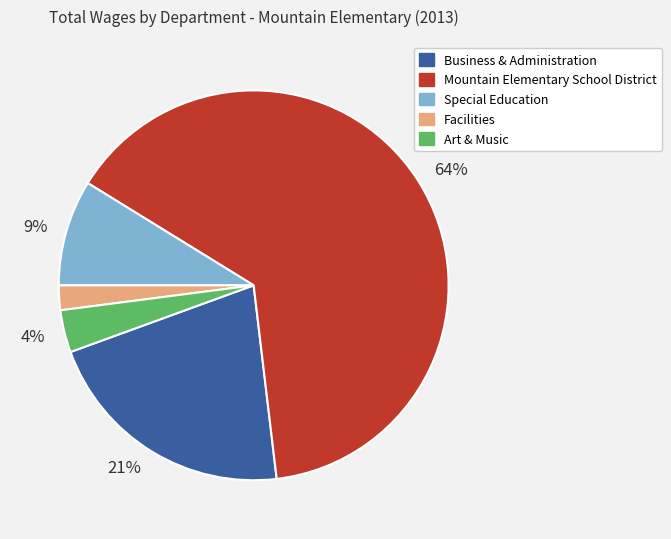

To the nearest percent, what is the average slice percentage?

20%